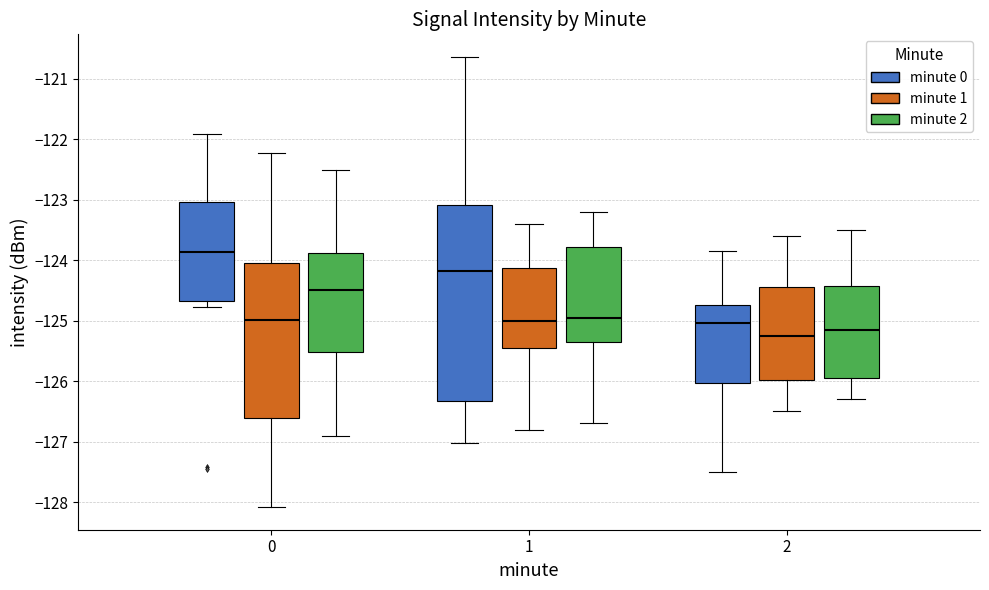

Reading left to right, read every box against the y-axis: the position of its median line, the range the box covers, and the ends of its whiskers. The values are not printed on the chart, so give them approximately, as read against the axis.

0 (minute 0): median -123.9, box -124.7 to -123.0, whiskers -124.8 to -121.9
0 (minute 1): median -125.0, box -126.6 to -124.1, whiskers -128.1 to -122.2
0 (minute 2): median -124.5, box -125.5 to -123.9, whiskers -126.9 to -122.5
1 (minute 0): median -124.2, box -126.3 to -123.1, whiskers -127.0 to -120.6
1 (minute 1): median -125.0, box -125.4 to -124.1, whiskers -126.8 to -123.4
1 (minute 2): median -124.9, box -125.3 to -123.8, whiskers -126.7 to -123.2
2 (minute 0): median -125.0, box -126.0 to -124.7, whiskers -127.5 to -123.8
2 (minute 1): median -125.2, box -126.0 to -124.4, whiskers -126.5 to -123.6
2 (minute 2): median -125.1, box -125.9 to -124.4, whiskers -126.3 to -123.5